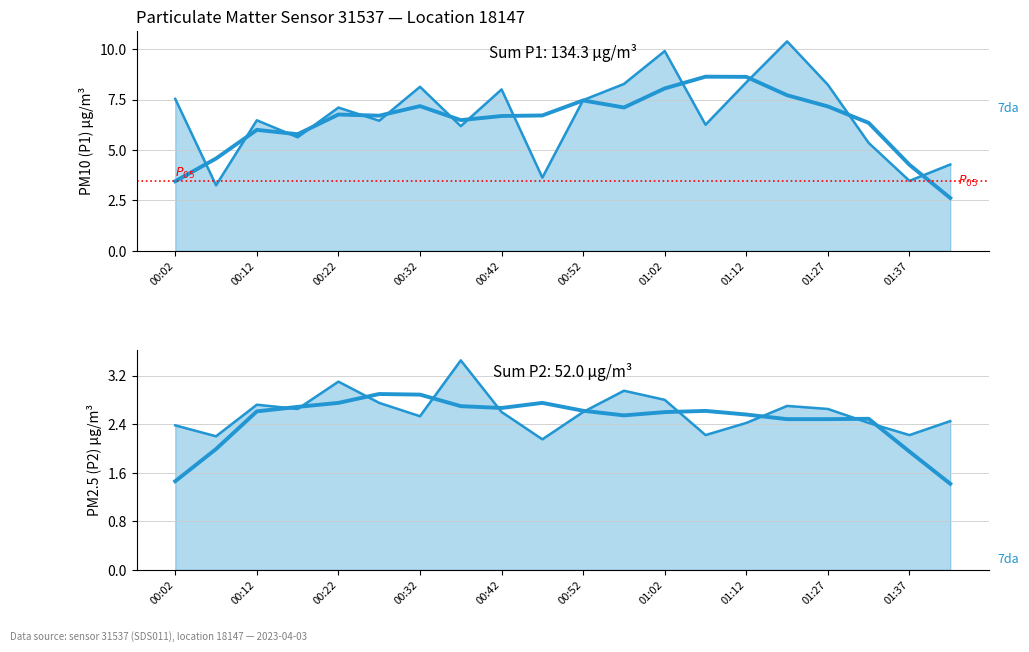

Which series has the largest total across all categories?

P1 (raw)